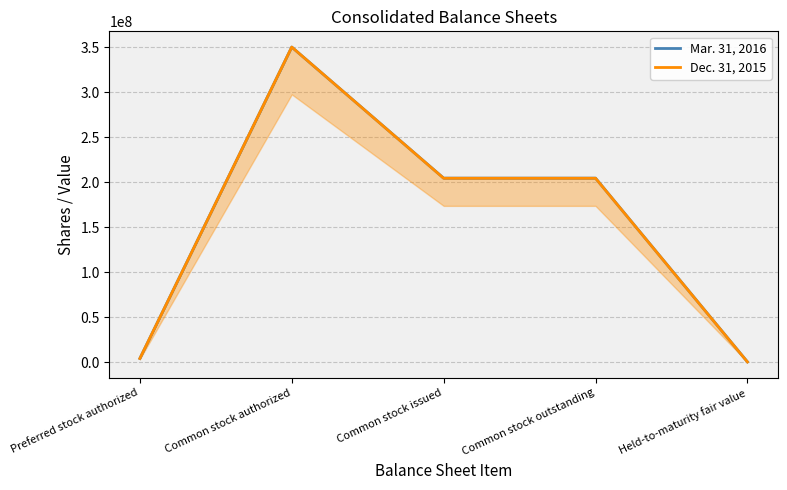

True or false: Mar. 31, 2016 has a value of 362410892 at Common stock issued.

False